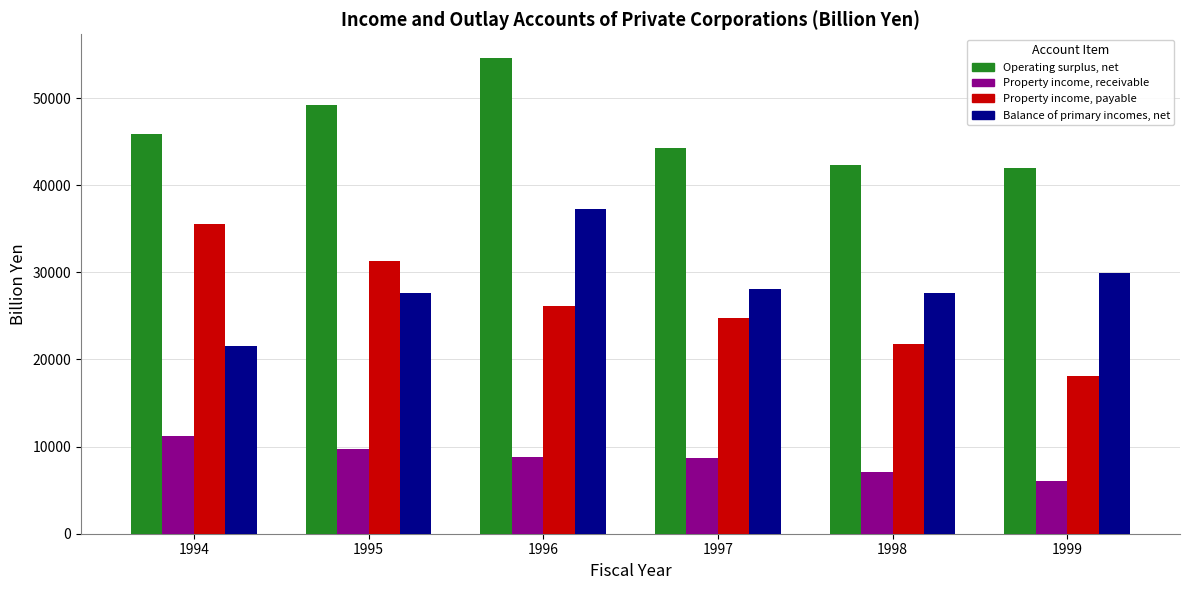

What is the average value of the Property income, payable series?

26259.4